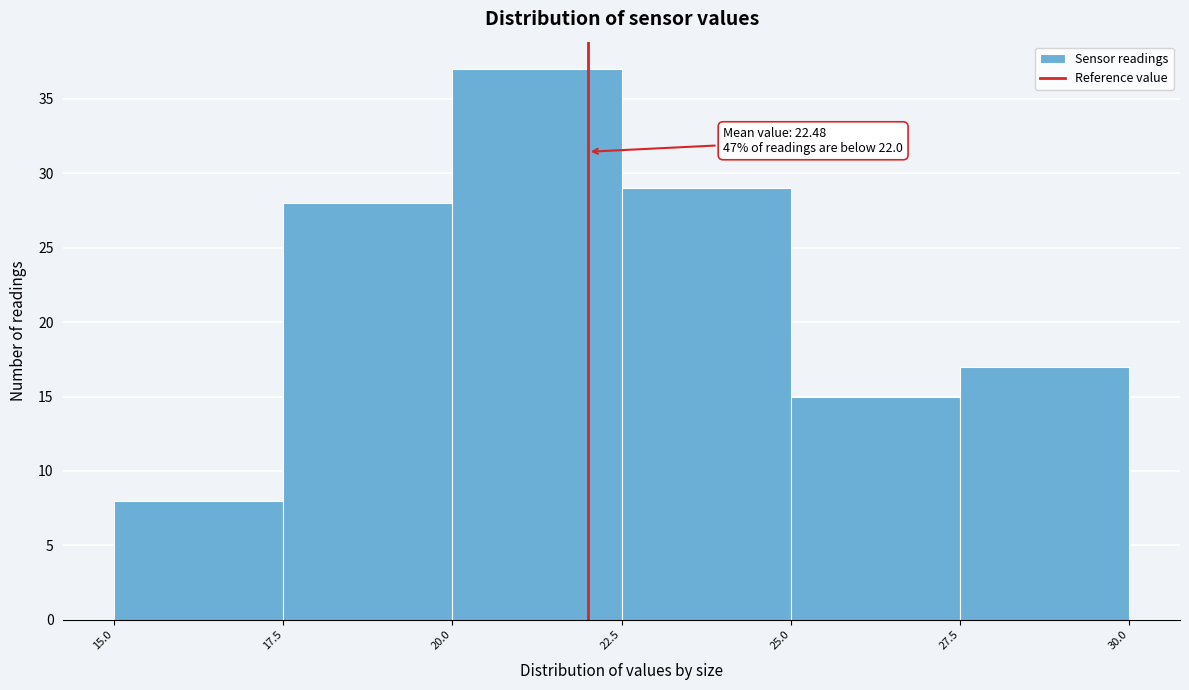

Which range on the x-axis has the tallest bar?

20.0 to 22.5